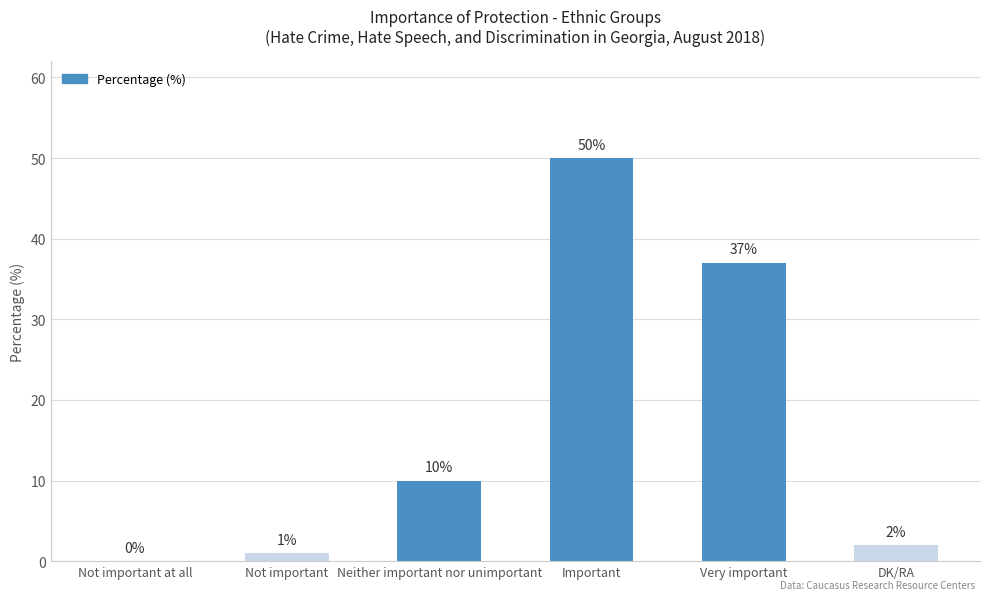

Which has a higher value, DK/RA or Very important?

Very important